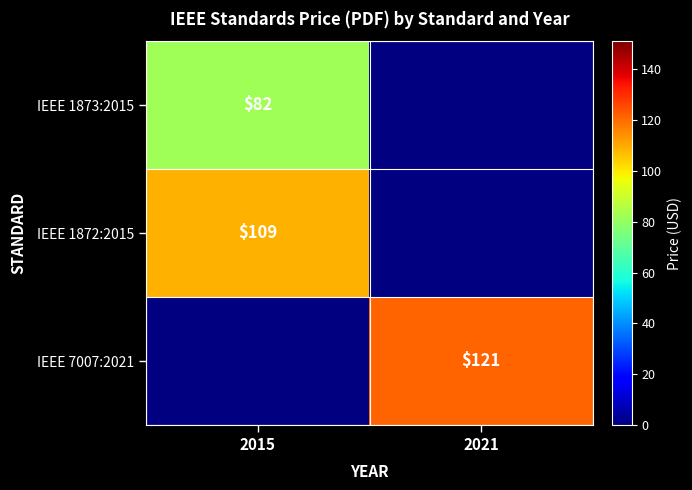

True or false: IEEE 1873:2015 has a value of 82 at 2015.

True